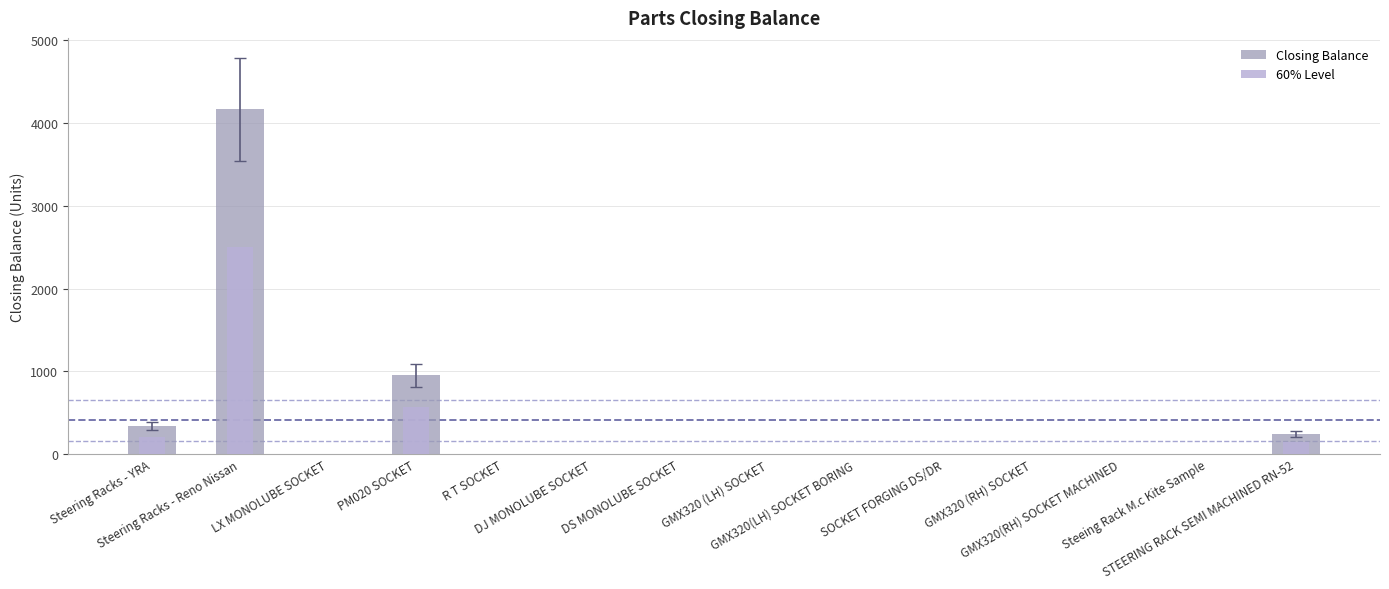

What is the difference between the maximum and second lowest values in the 60% Level series?

2498.4